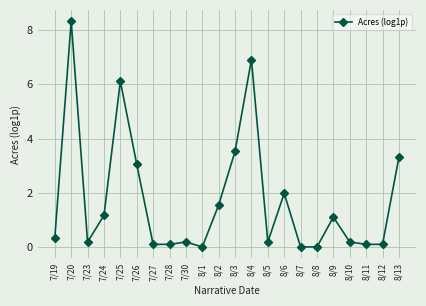

Reading right to left, transcribe all the data shown in this chart.

3.3	0.1	0.1	0.2	1.1	0.0	0.0	2.0	0.2	6.9	3.5	1.5	0.0	0.2	0.1	0.1	3.0	6.1	1.2	0.2	8.3	0.3